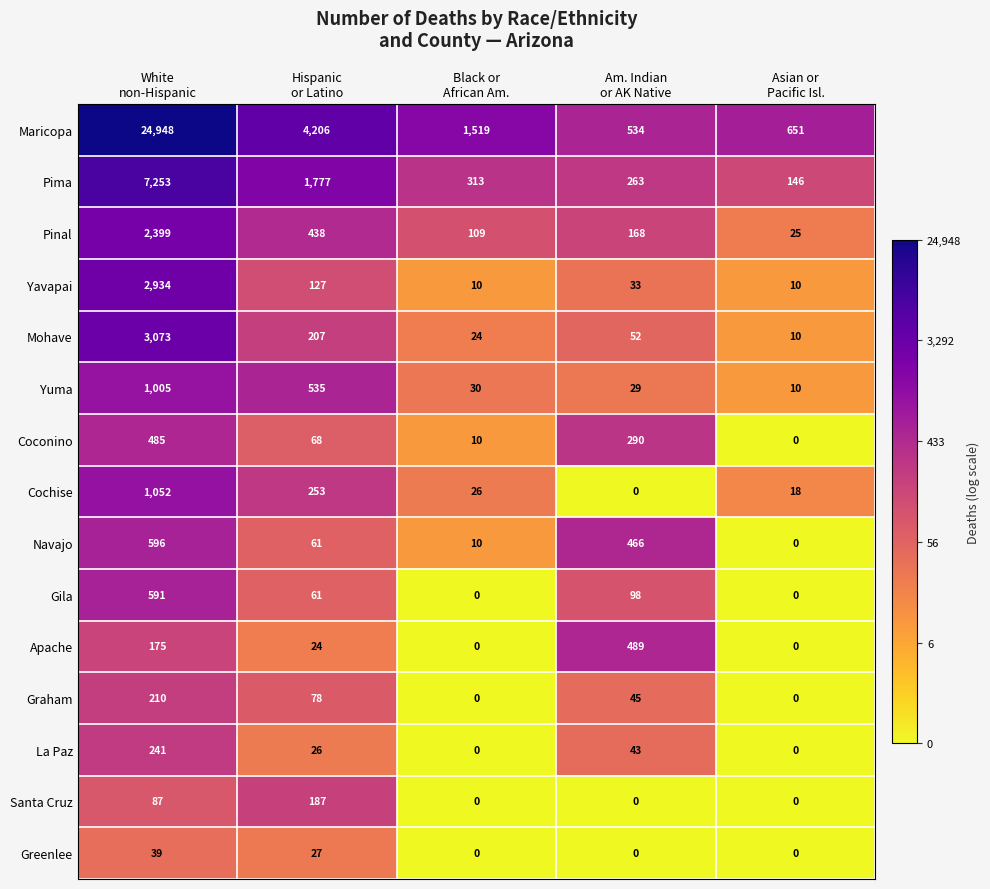

What is the difference between the maximum and minimum values in the Apache series?

489